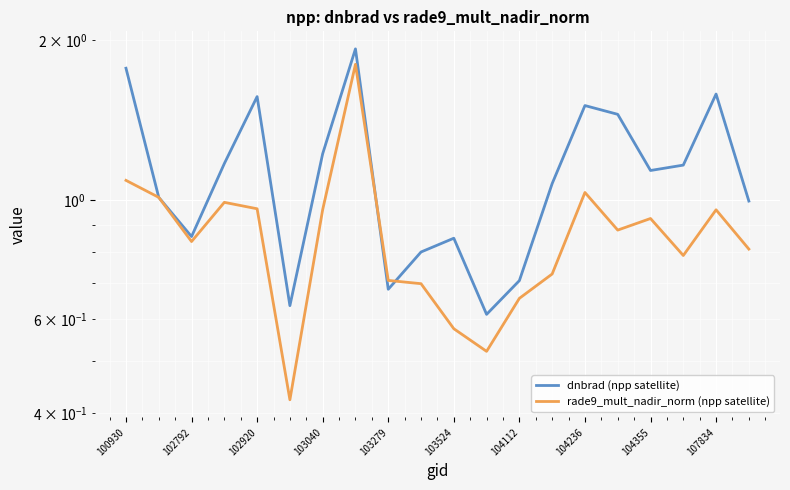

What is the difference between the second highest and second lowest values in the rade9_mult_nadir_norm (npp satellite) series?

0.6